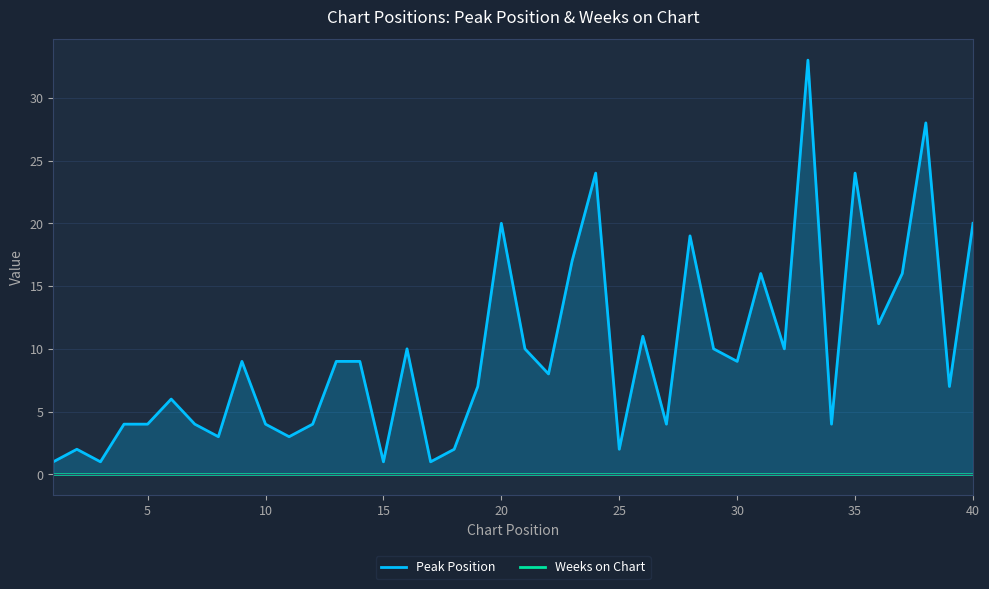

True or false: Peak Position and Weeks on Chart cross at least once.

False